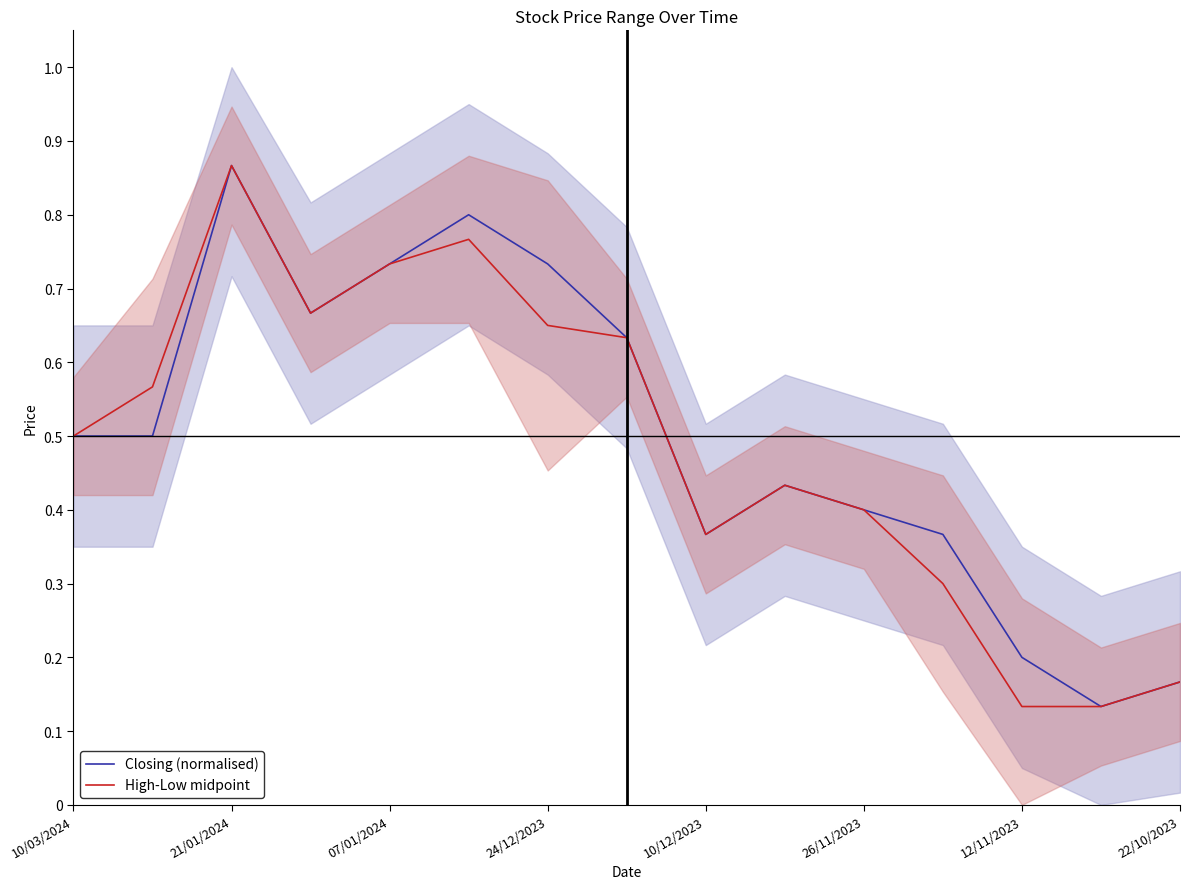

At how many categories does at least one series exceed 0?

15